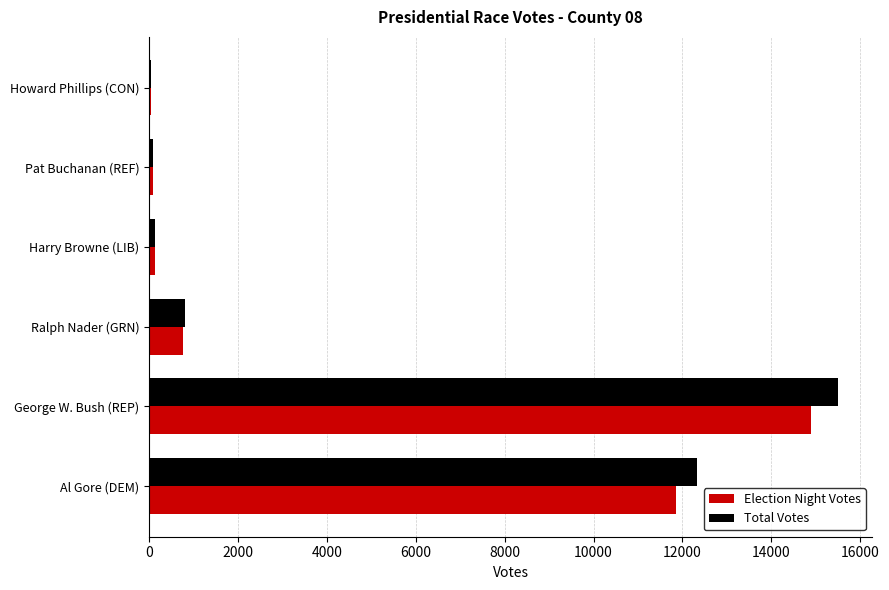

Is it true that Election Night Votes equals 11858 at Al Gore (DEM)?

True